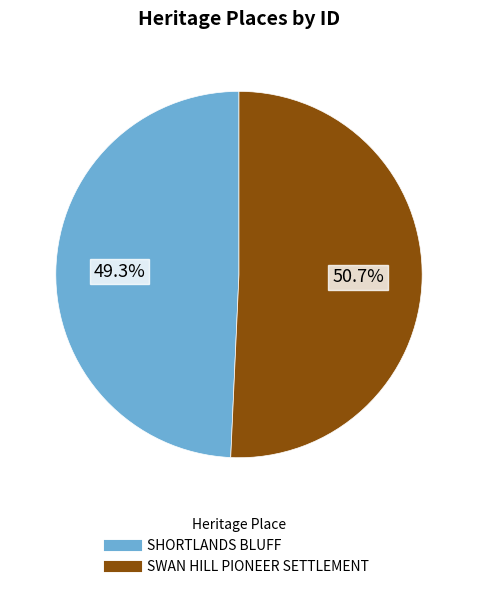

Between SWAN HILL PIONEER SETTLEMENT and SHORTLANDS BLUFF, which is larger?

SWAN HILL PIONEER SETTLEMENT